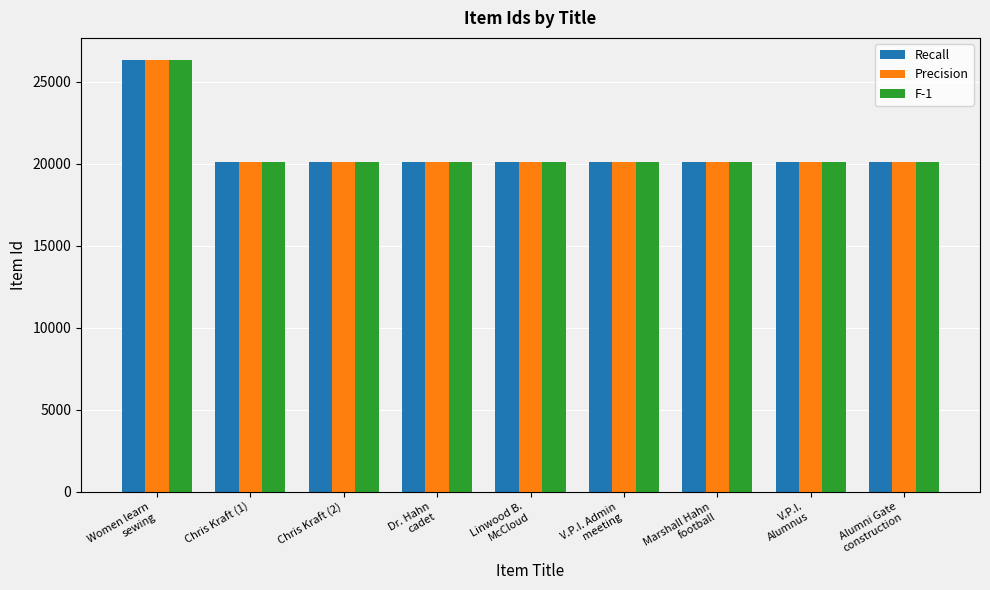

Are the bars horizontal?

No